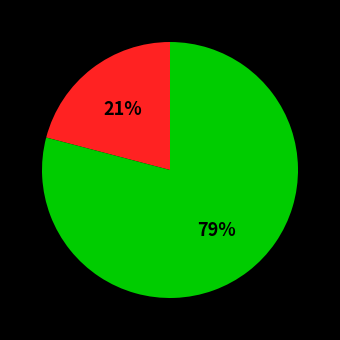

To the nearest percent, what is the difference between the largest and smallest slice percentages?

58%